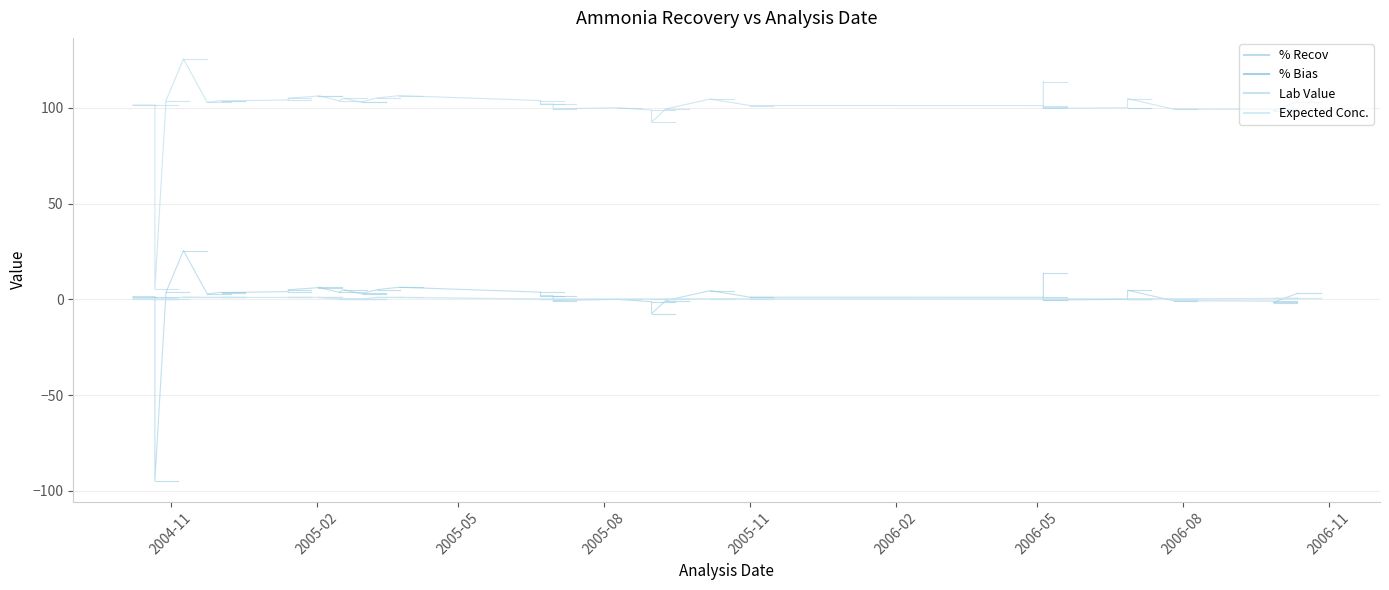

Read the Expected Conc. value at 2004-11.

0.2